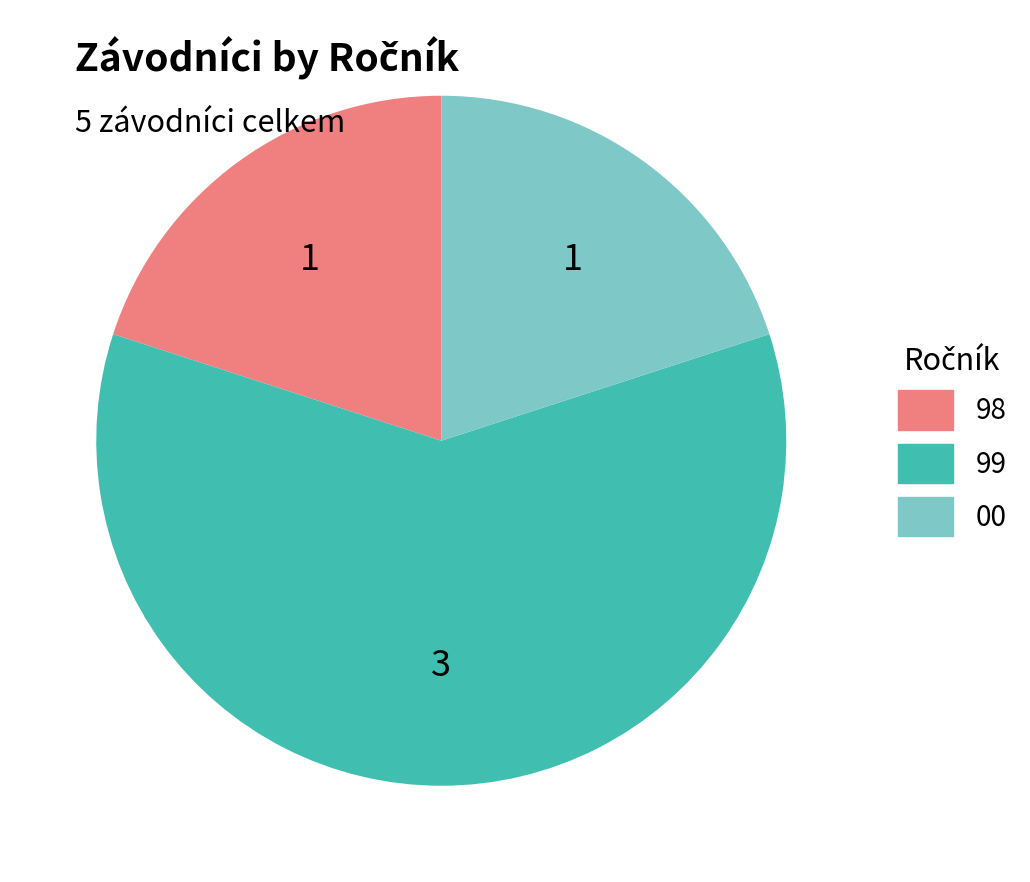

Does any single category account for the majority?

Yes